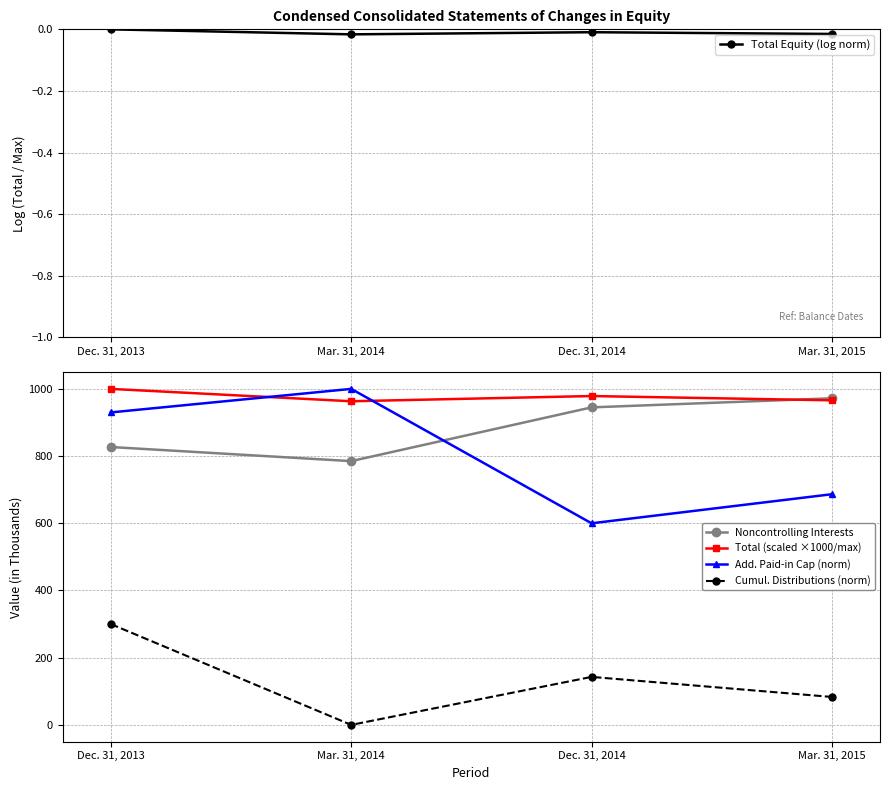

Rank the series by their maximum value, from lowest to highest.

Total Equity (log norm), Cumul. Distributions (norm), Noncontrolling Interests, Total (scaled ×1000/max), Add. Paid-in Cap (norm)